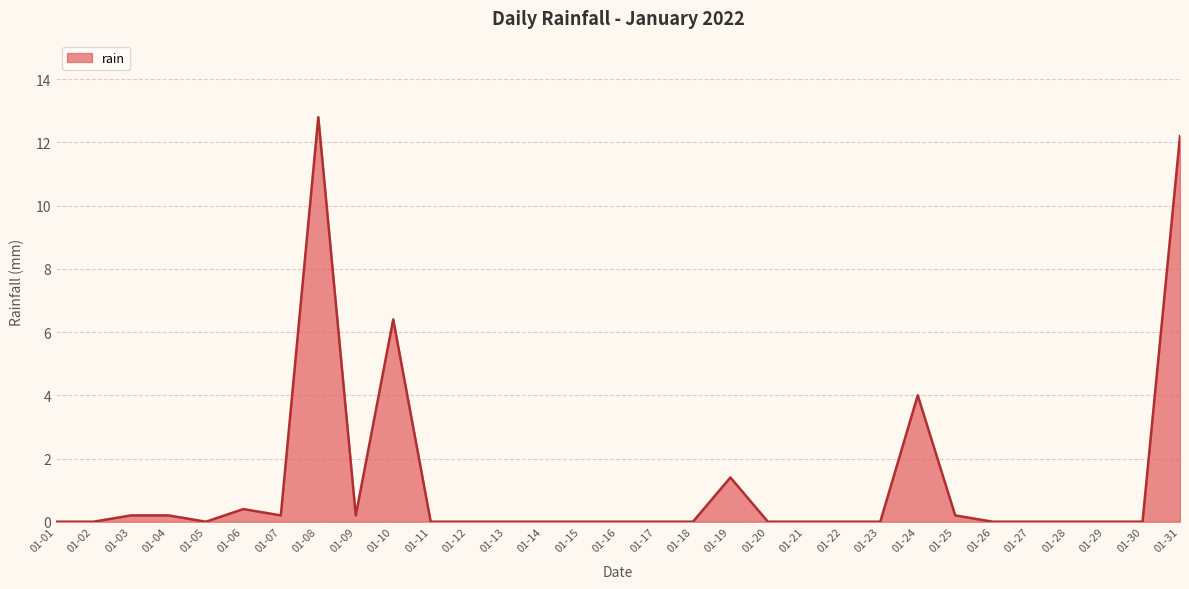

Does the chart have visible grid lines?

Yes